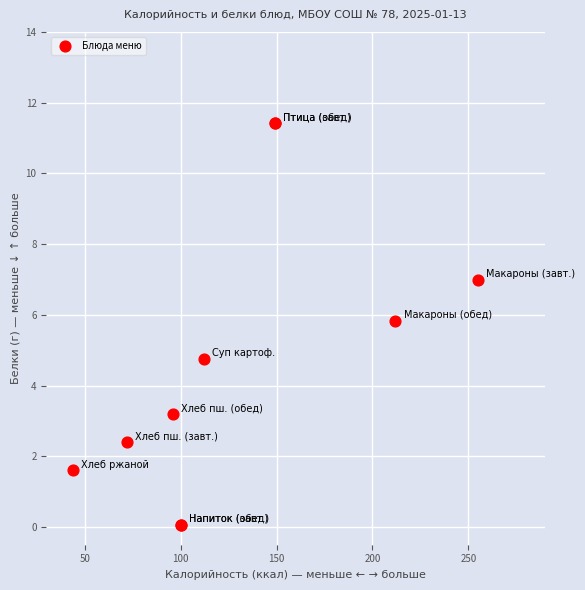

What Y value in the scatter plot is closest to 5?

4.8